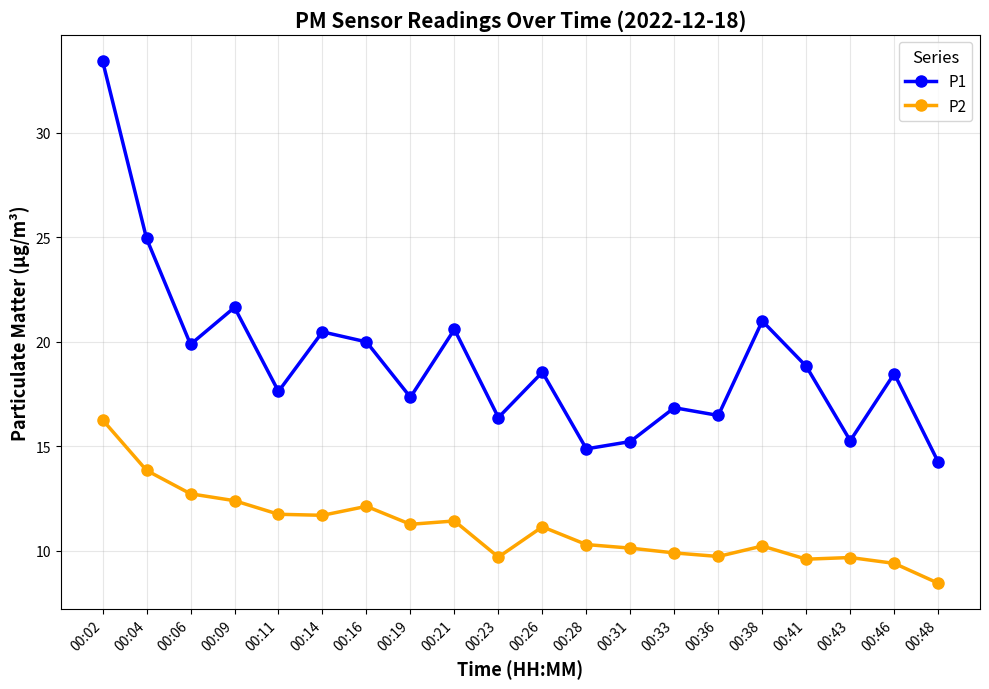

What are all the series names shown in the legend?

P1, P2